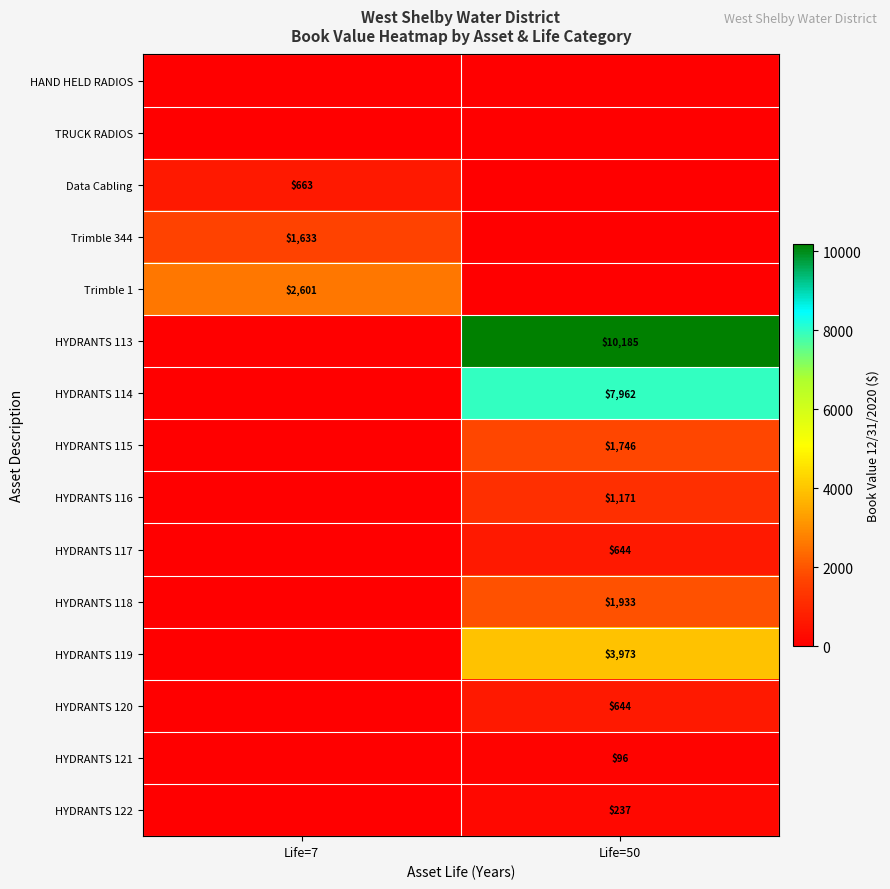

Is it true that HYDRANTS 113 equals 10185 at Life=50?

True